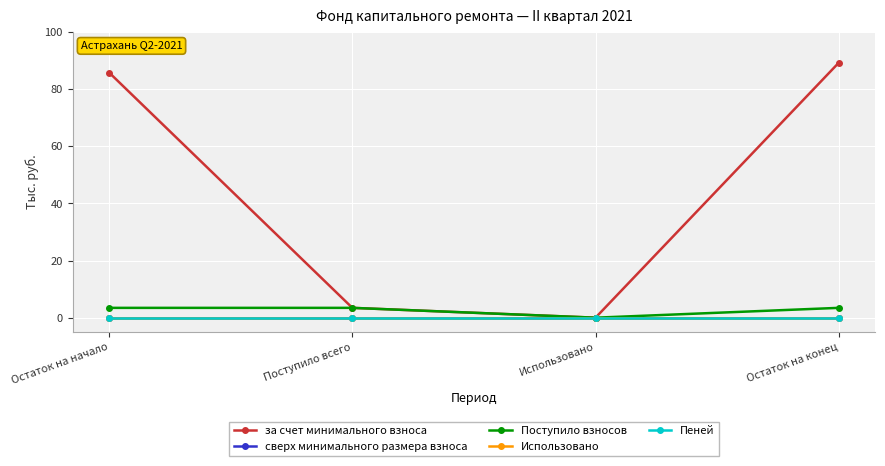

What is the highest value of the за счет минимального взноса series?

89.2